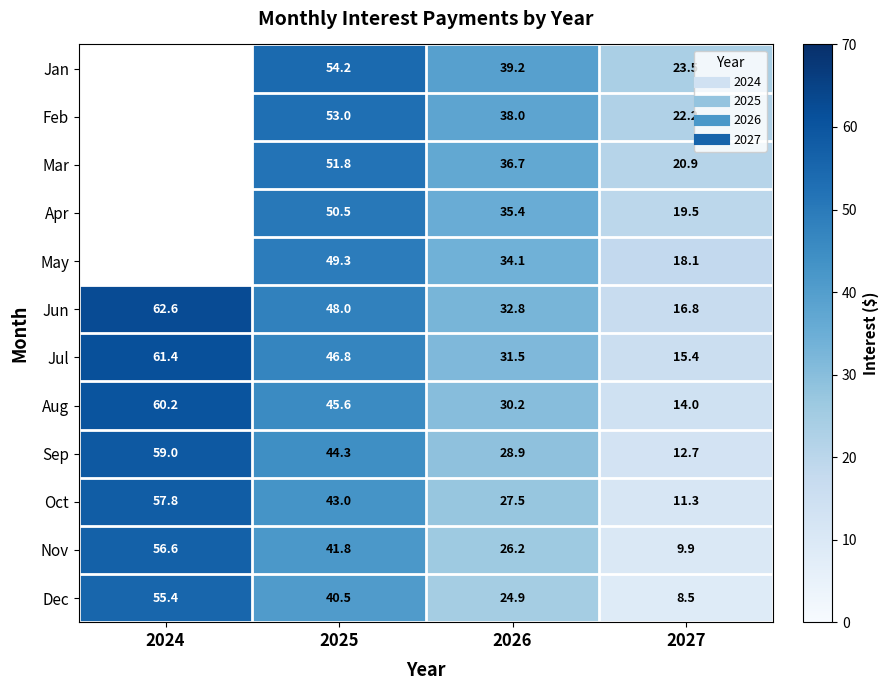

Where does the Sep series first go above 44?

2024